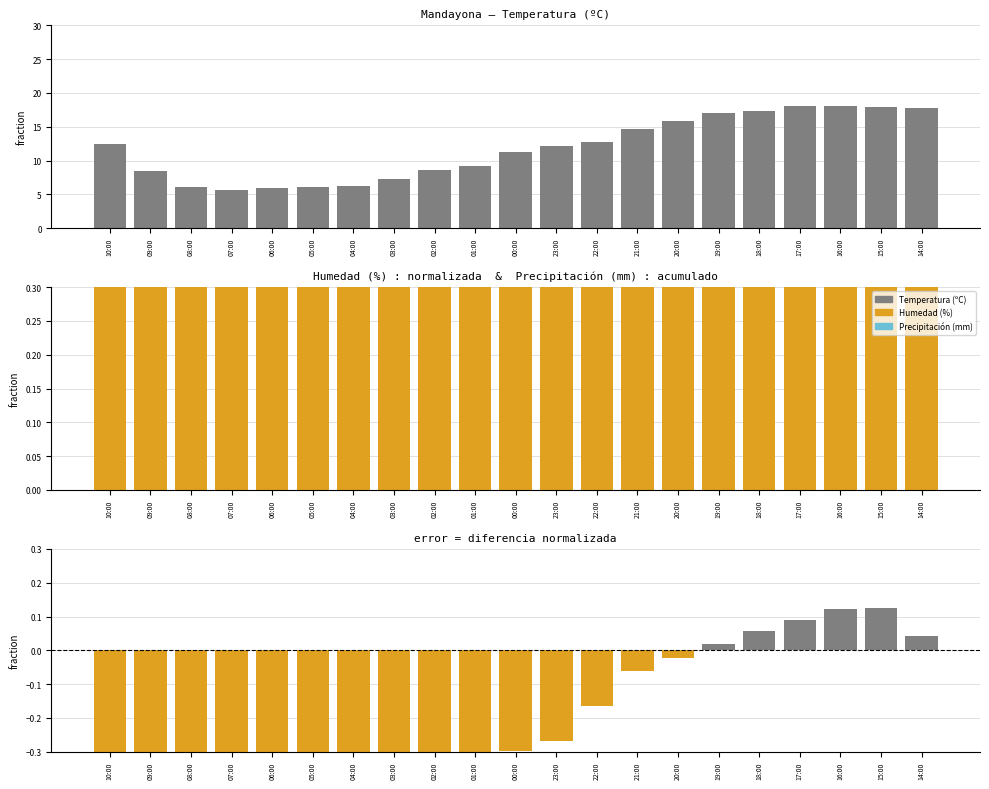

Reading left to right, list all the values displayed in this chart.

Temperatura (ºC): 12.5	8.5	6.1	5.7	6.0	6.1	6.2	7.3	8.6	9.2	11.2	12.1	12.8	14.7	15.8	17.1	17.3	18.0	18.1	17.9	17.8
Humedad (%): 0.7	0.9	0.9	0.9	0.9	0.9	0.8	0.8	0.7	0.7	0.7	0.7	0.6	0.6	0.6	0.6	0.5	0.5	0.5	0.5	0.6
error (Temp/30 − Hum/100): -0.3	-0.6	-0.7	-0.7	-0.7	-0.7	-0.6	-0.6	-0.5	-0.4	-0.3	-0.3	-0.2	-0.1	-0.0	0.0	0.1	0.1	0.1	0.1	0.0